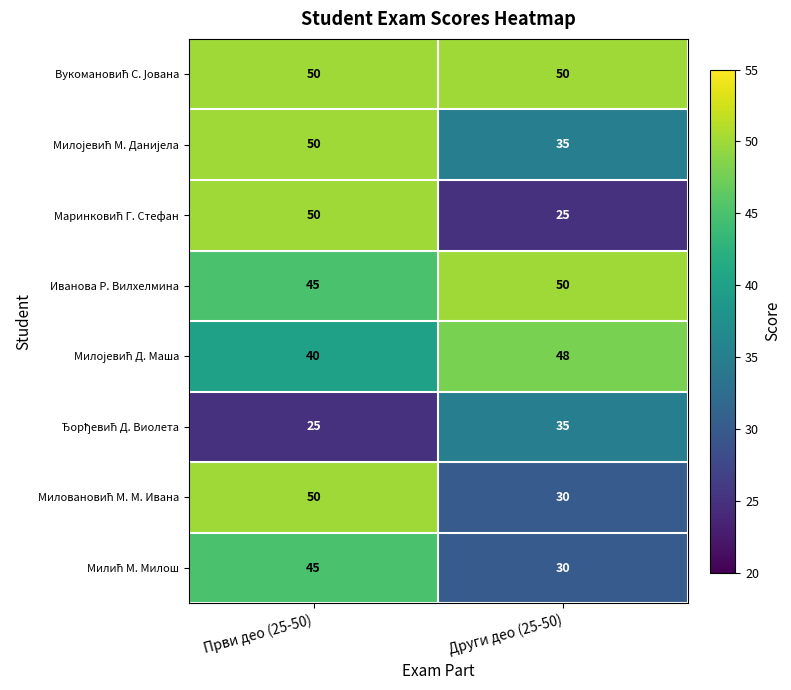

List the labels in order of Иванова Р. Вилхелмина value, largest first.

Други део (25-50), Први део (25-50)